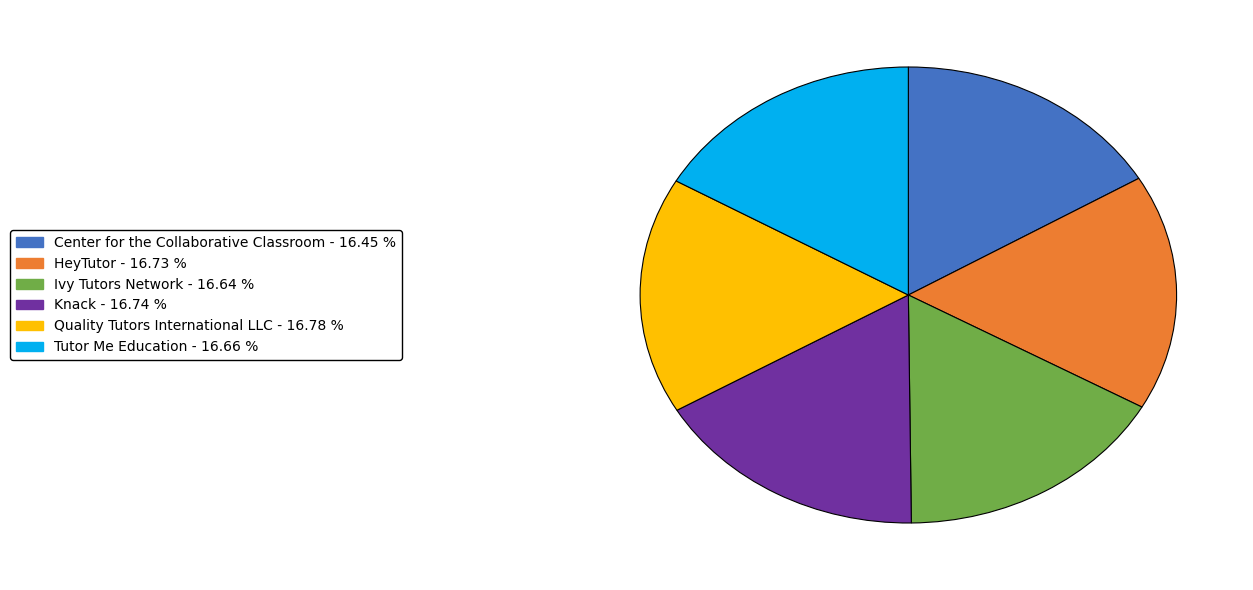

What is the ratio of the value at HeyTutor to the value at Tutor Me Education?

1.0